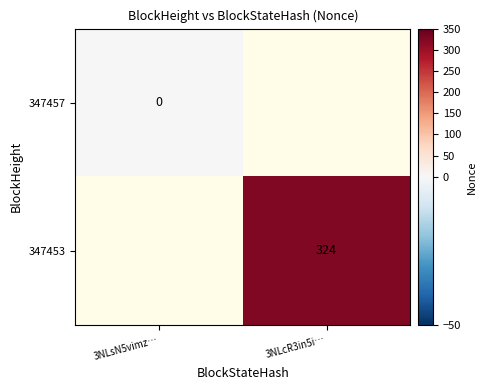

At how many categories does at least one series exceed 6?

1